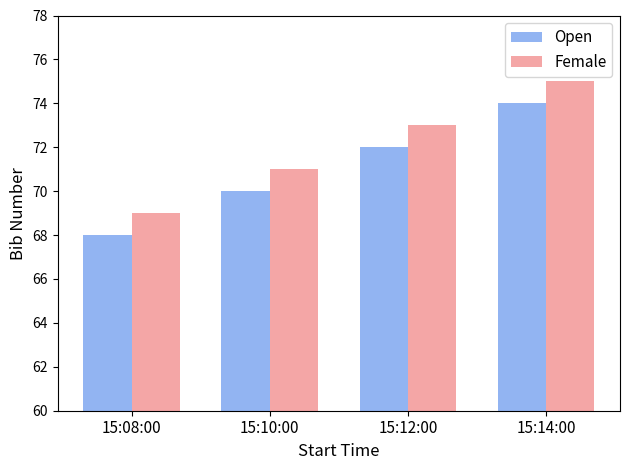

What is the difference between the Female values at 15:10:00 and 15:14:00?

4